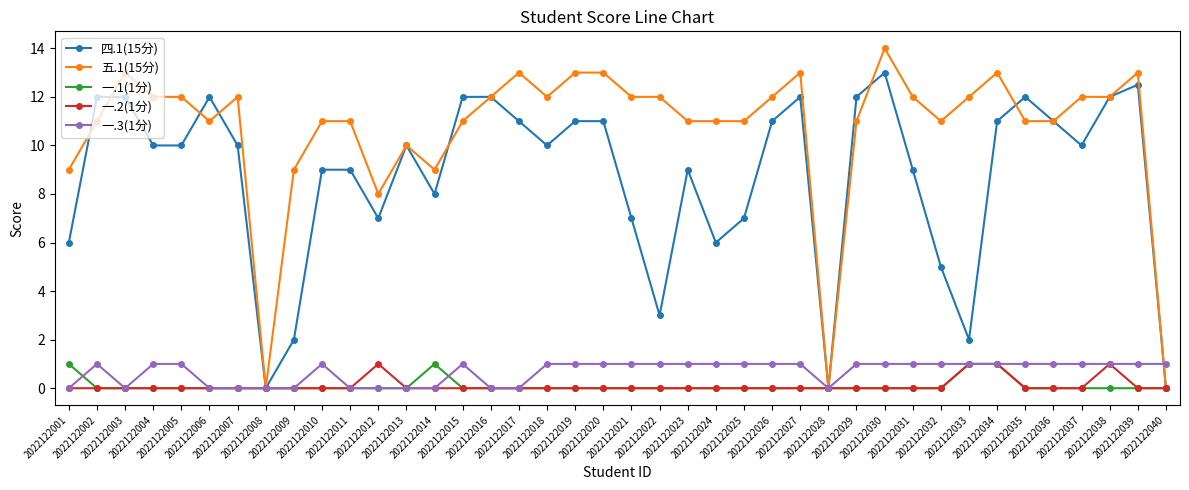

What is the value of the 一.3(1分) point at the 31st from the left?

1.0